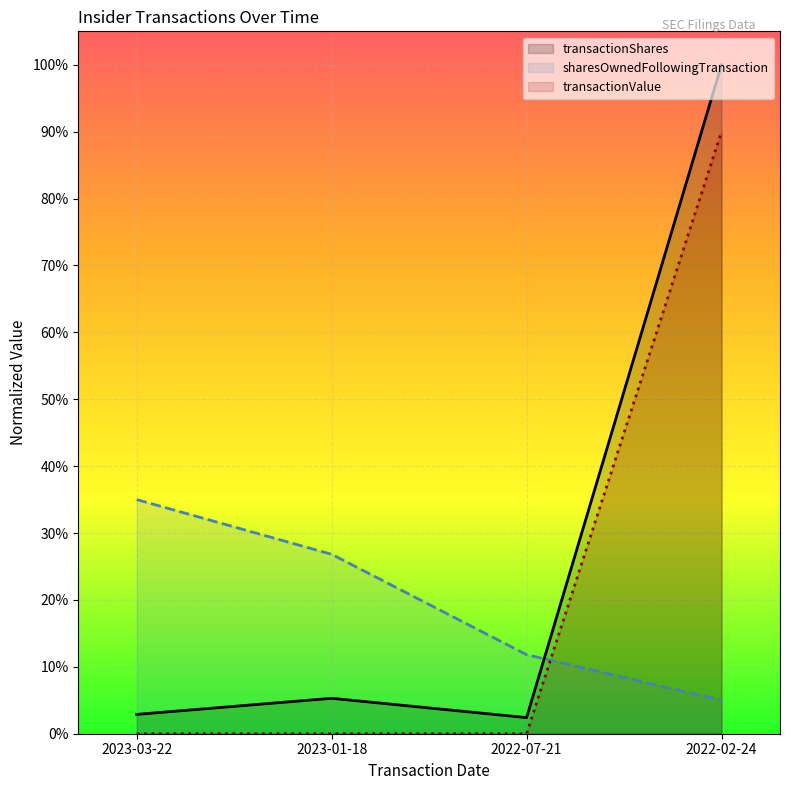

True or false: transactionValue has a value of 0.0 at 2022-07-21.

True